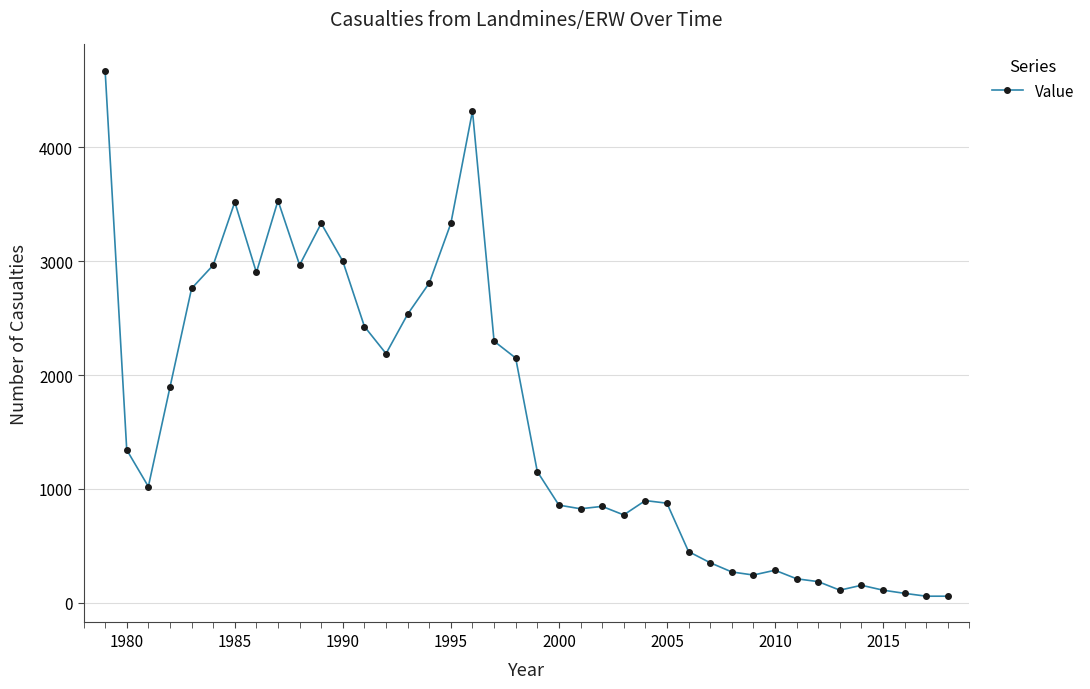

What is the sum of all values?

64778